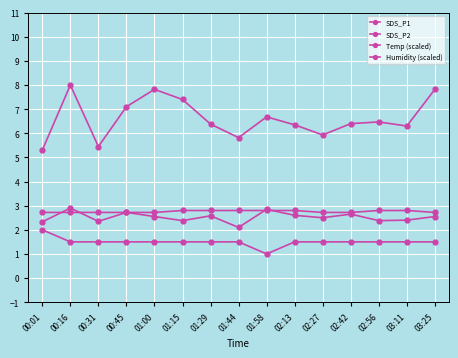

Which has a higher value, 02:56 or 00:31?

02:56